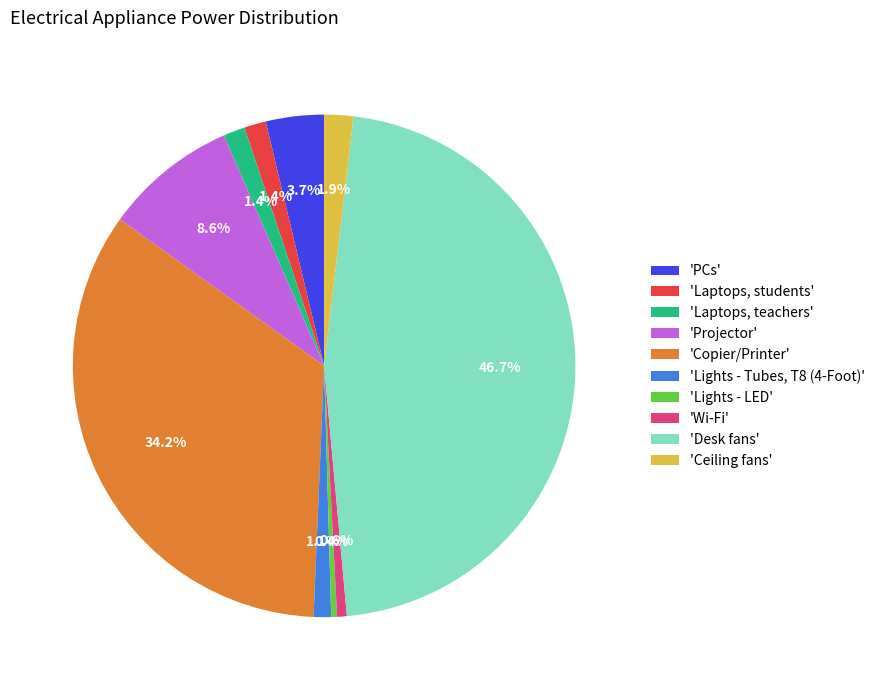

How many segments does this pie chart have?

10